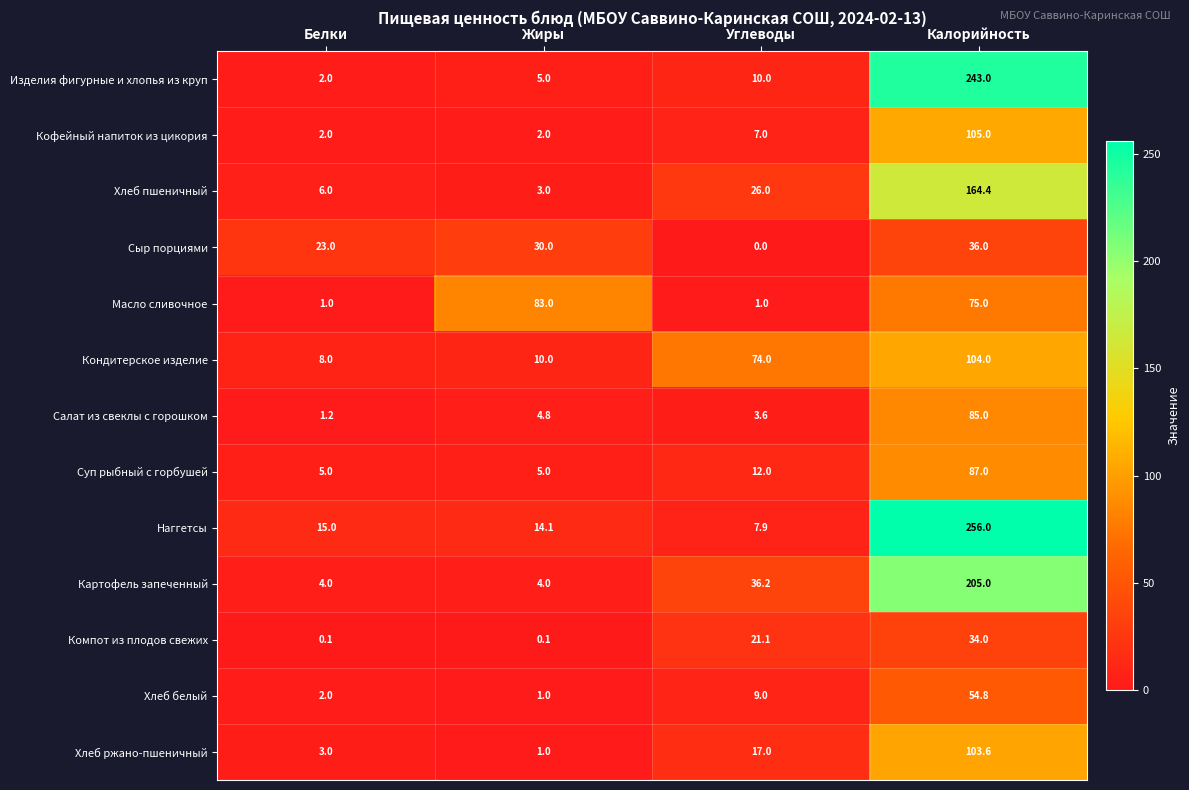

At Углеводы, list the series in order from smallest to largest.

Сыр порциями, Масло сливочное, Салат из свеклы с горошком, Кофейный напиток из цикория, Наггетсы, Хлеб белый, Изделия фигурные и хлопья из круп, Суп рыбный с горбушей, Хлеб ржано-пшеничный, Компот из плодов свежих, Хлеб пшеничный, Картофель запеченный, Кондитерское изделие